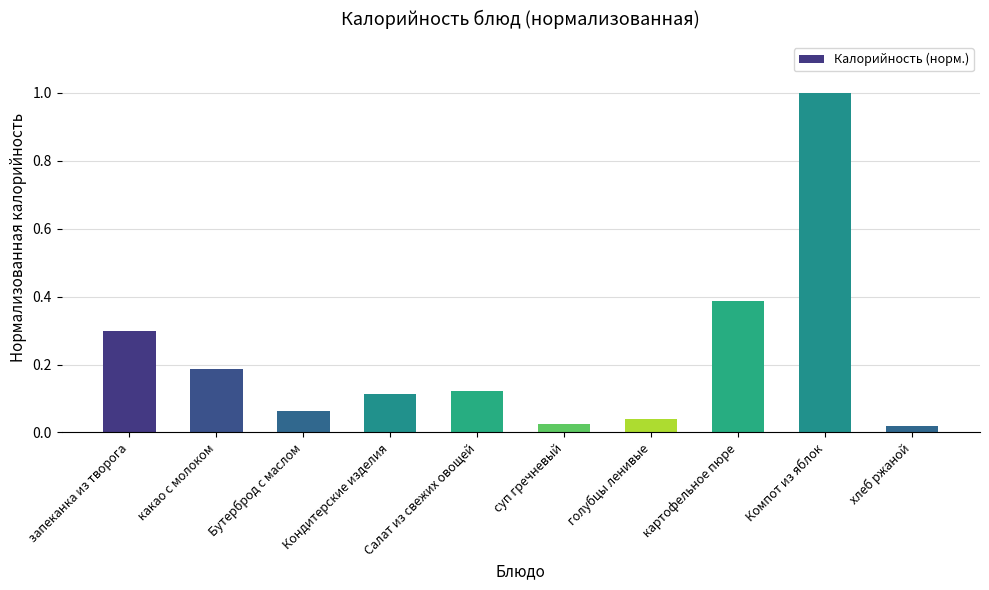

At which category does the chart reach its peak across all series?

Компот из яблок